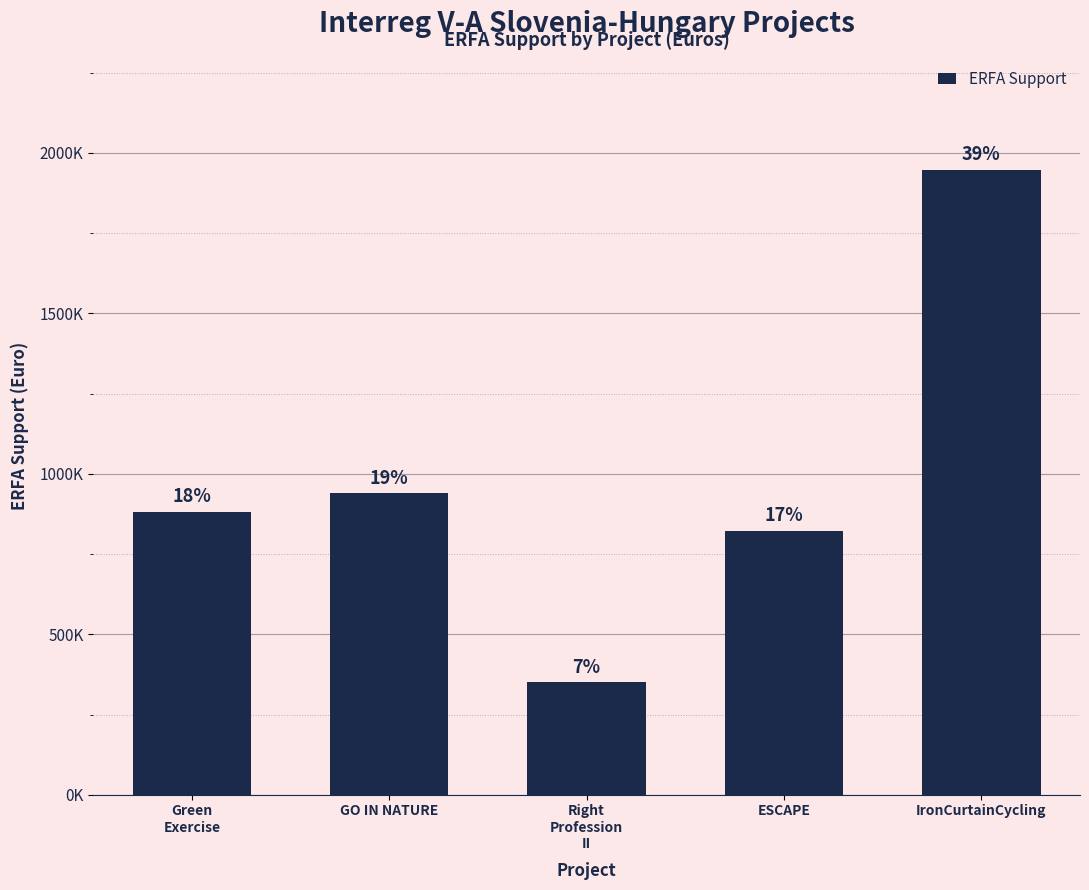

The chart shows a value of 3019067.5 at IronCurtainCycling. True or false?

False